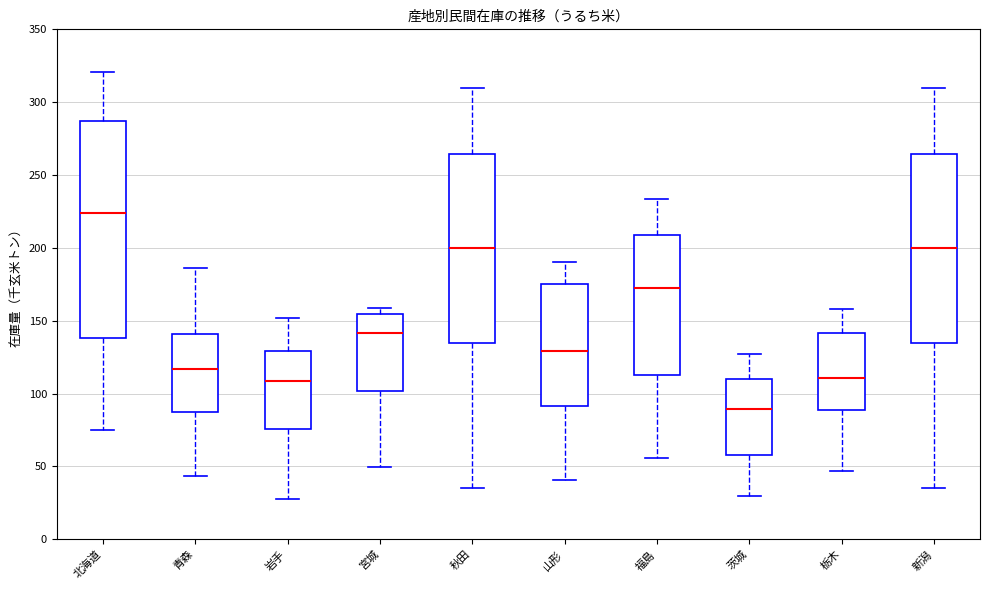

Reading left to right, read every box against the y-axis: the position of its median line, the range the box covers, and the ends of its whiskers. The values are not printed on the chart, so give them approximately, as read against the axis.

北海道: median 225, box 140 to 285, whiskers 75 to 320
青森: median 115, box 85 to 140, whiskers 45 to 185
岩手: median 110, box 75 to 130, whiskers 30 to 150
宮城: median 140, box 100 to 155, whiskers 50 to 160
秋田: median 200, box 135 to 265, whiskers 35 to 310
山形: median 130, box 90 to 175, whiskers 40 to 190
福島: median 175, box 115 to 210, whiskers 55 to 235
茨城: median 90, box 60 to 110, whiskers 30 to 125
栃木: median 110, box 90 to 140, whiskers 45 to 160
新潟: median 200, box 135 to 265, whiskers 35 to 310